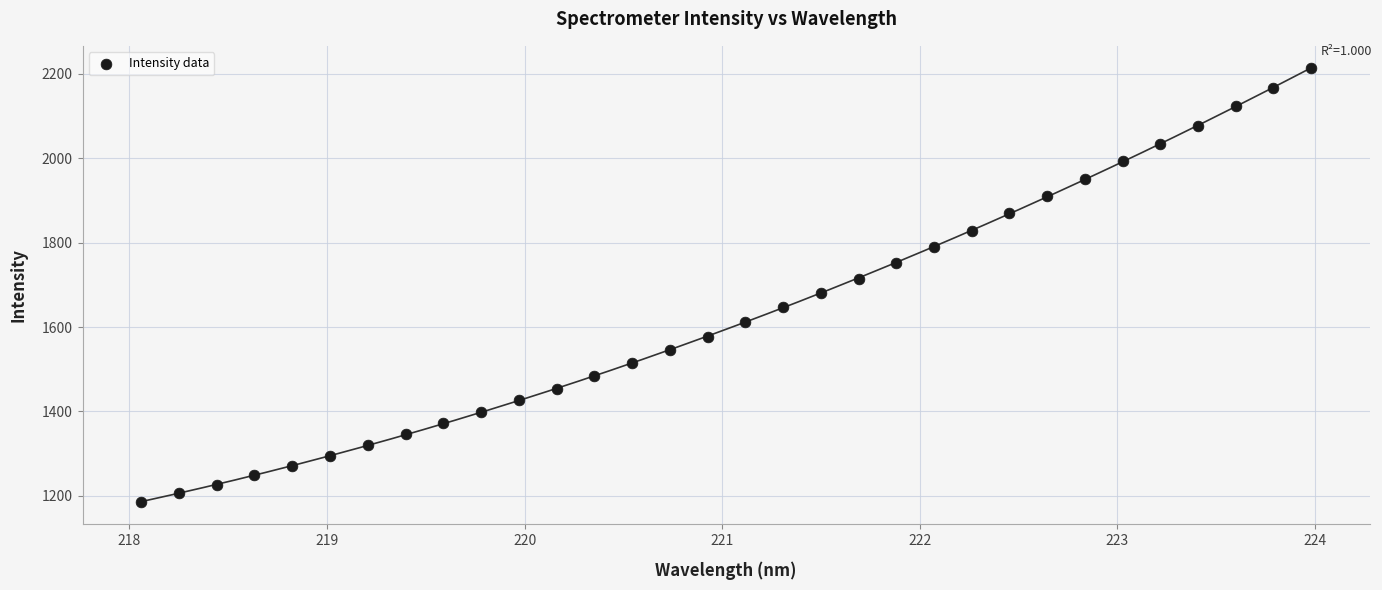

What is the range of X values (max minus min)?

5.9